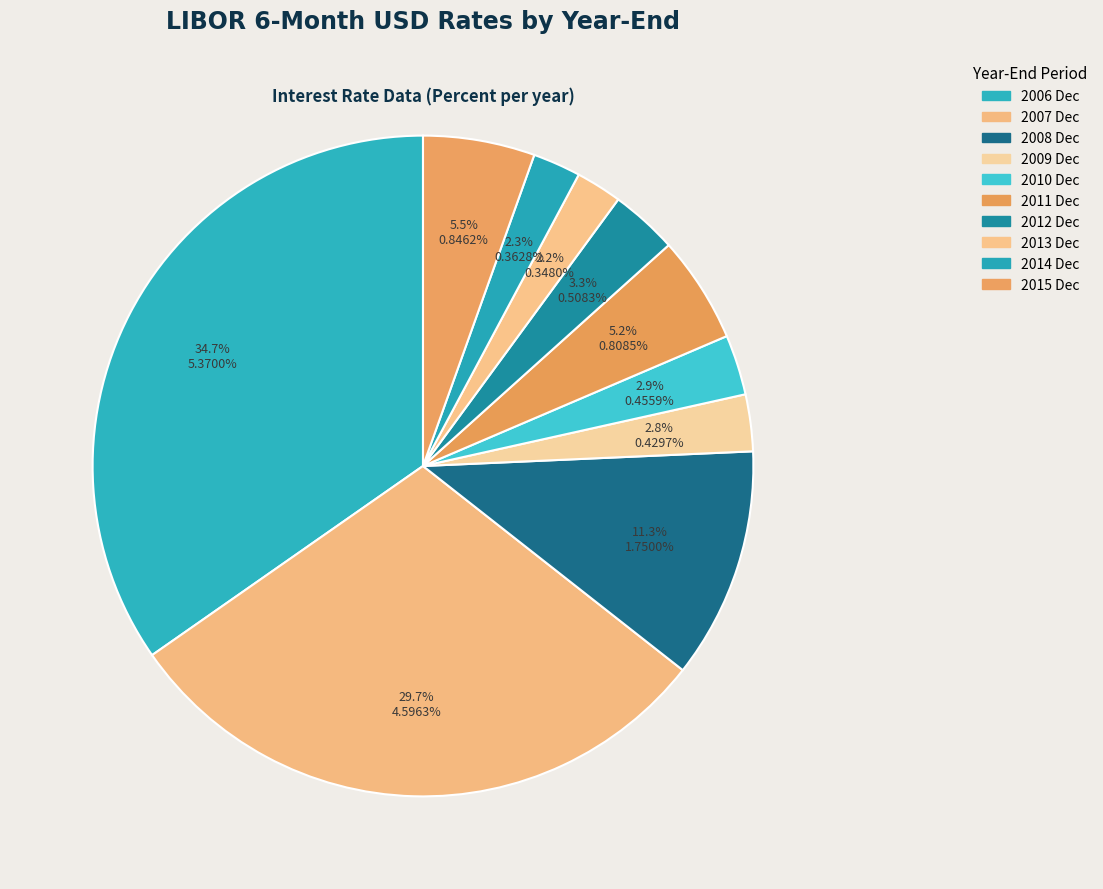

Count the number of slices in the pie.

10